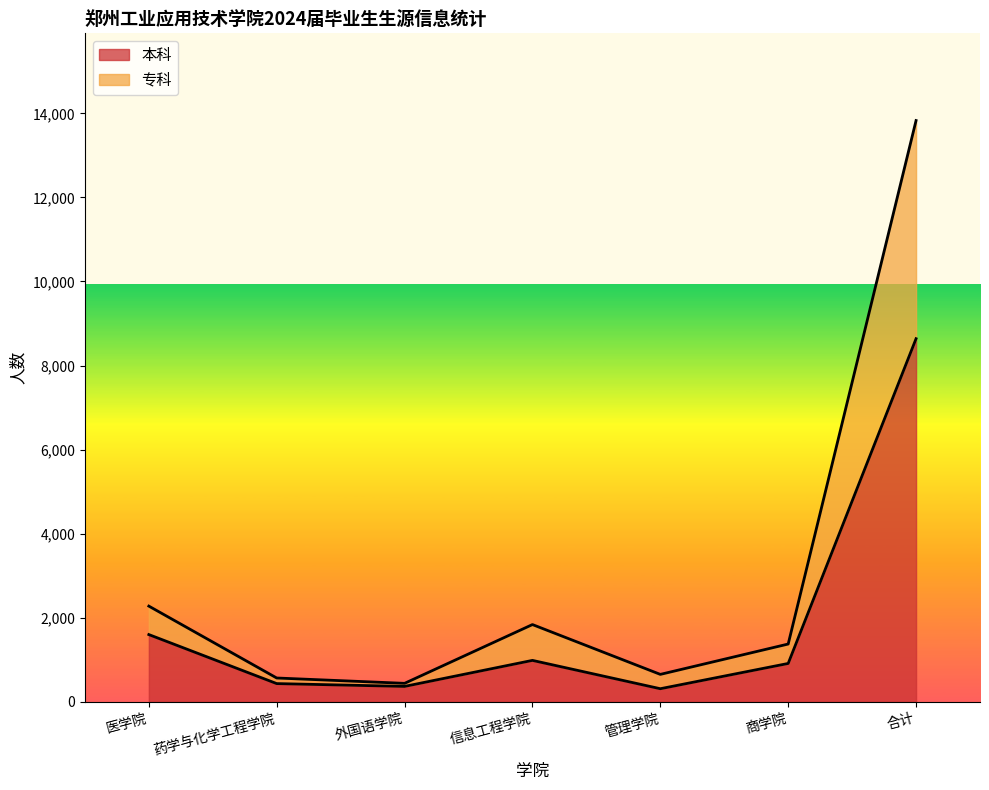

What is the average value of the 本科 series?

1894